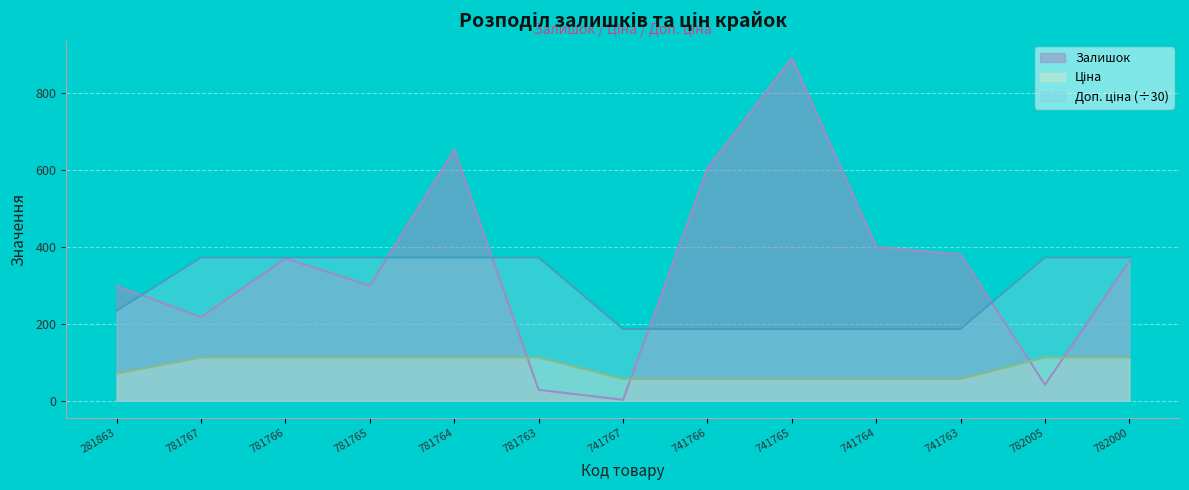

Which series has the largest total across all categories?

Залишок